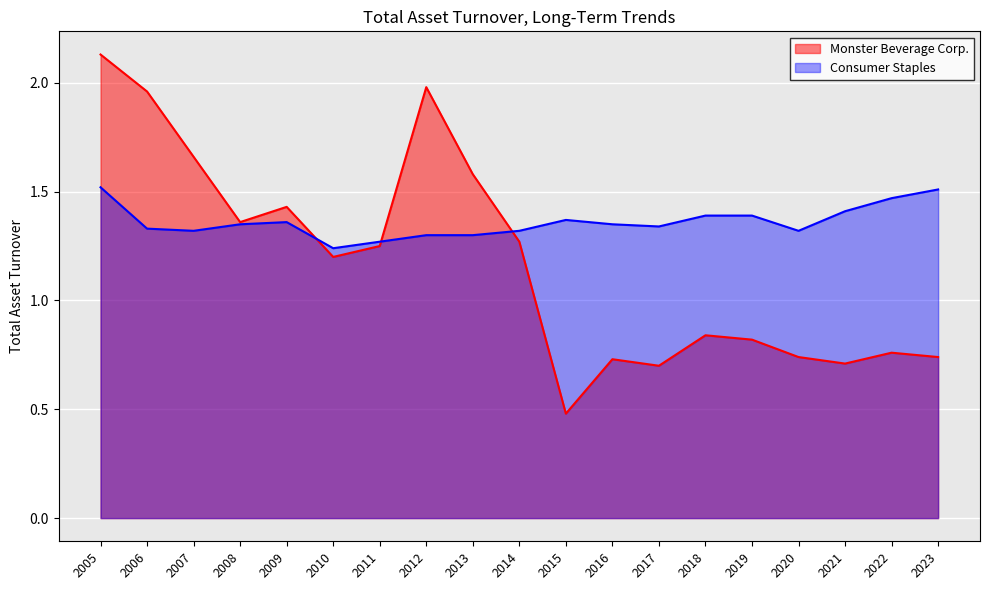

Is it true that Consumer Staples equals 1.2 at 2010?

True